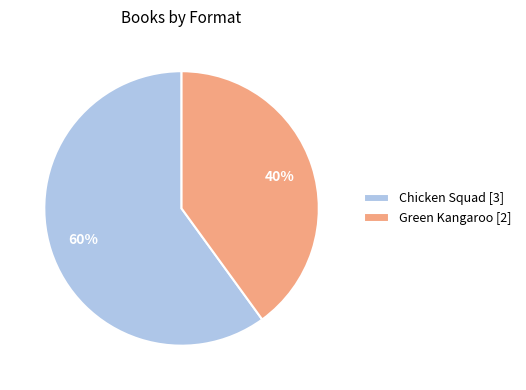

Combined, do Chicken Squad [3] and Green Kangaroo [2] account for over 50%?

Yes